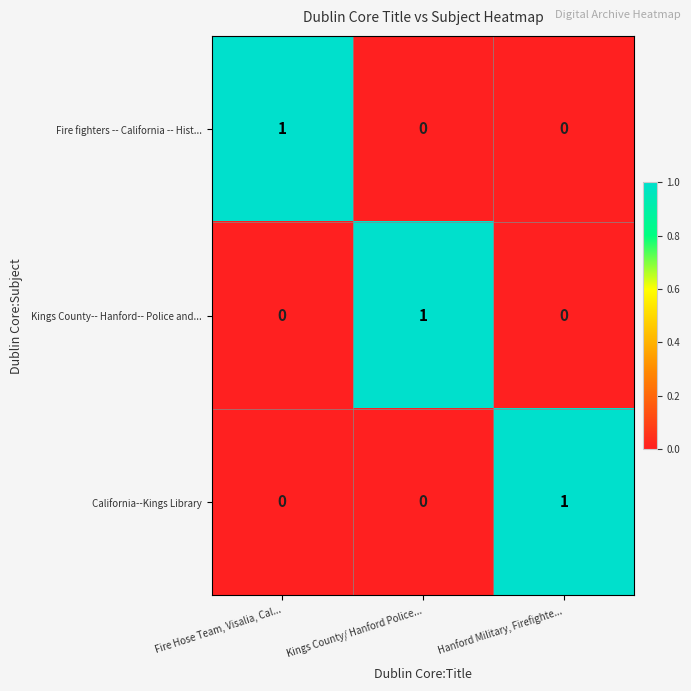

True or false: Kings County-- Hanford-- Police and... has a value of 0 at Fire Hose Team, Visalia, Cal....

True